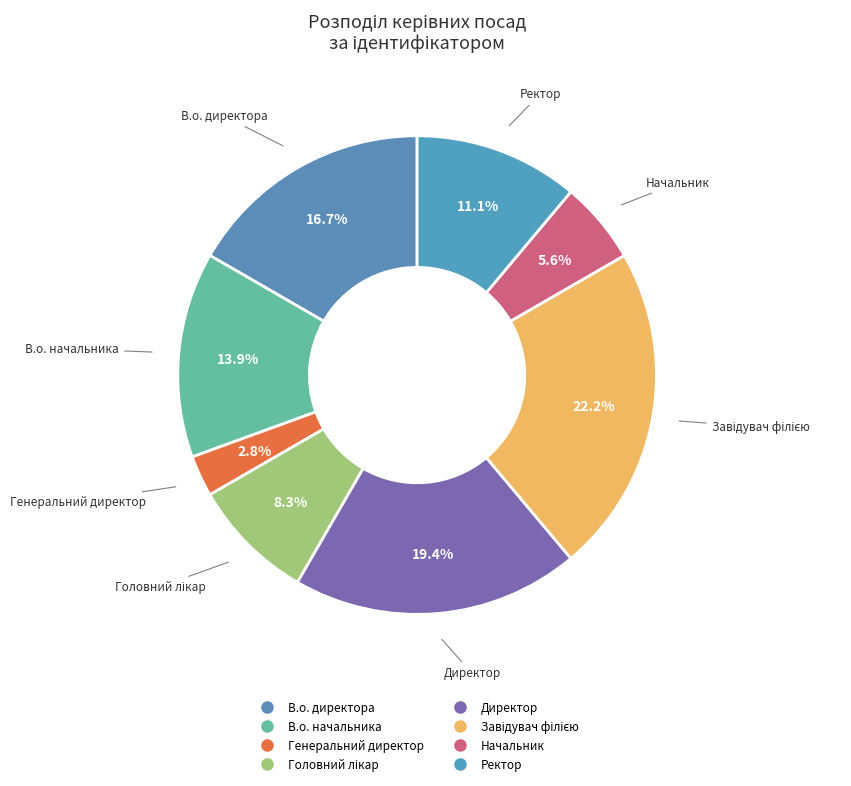

To the nearest percent, what is the difference between the largest and smallest slice percentages?

19%